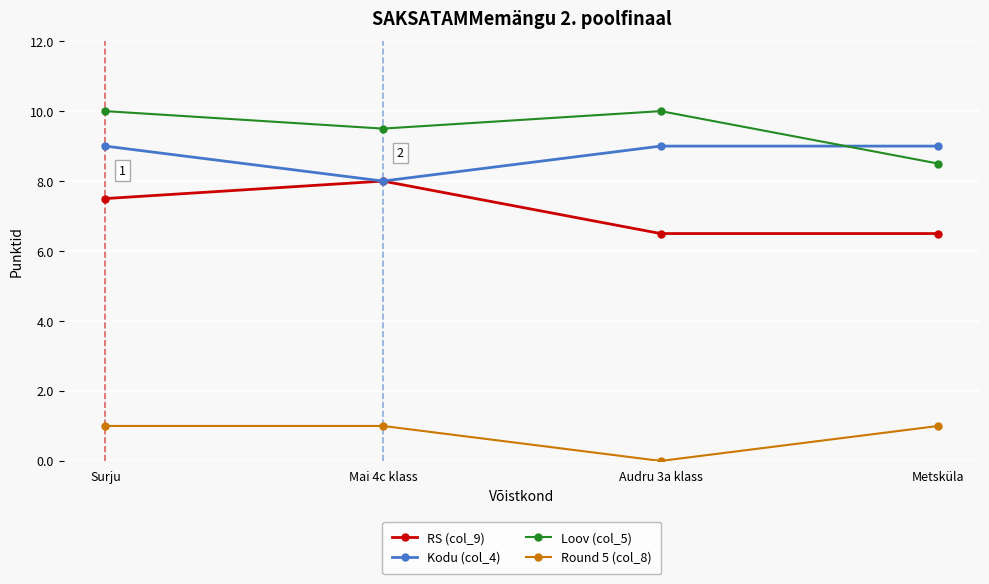

What is the label of the 3rd point from the left?

Audru 3a klass